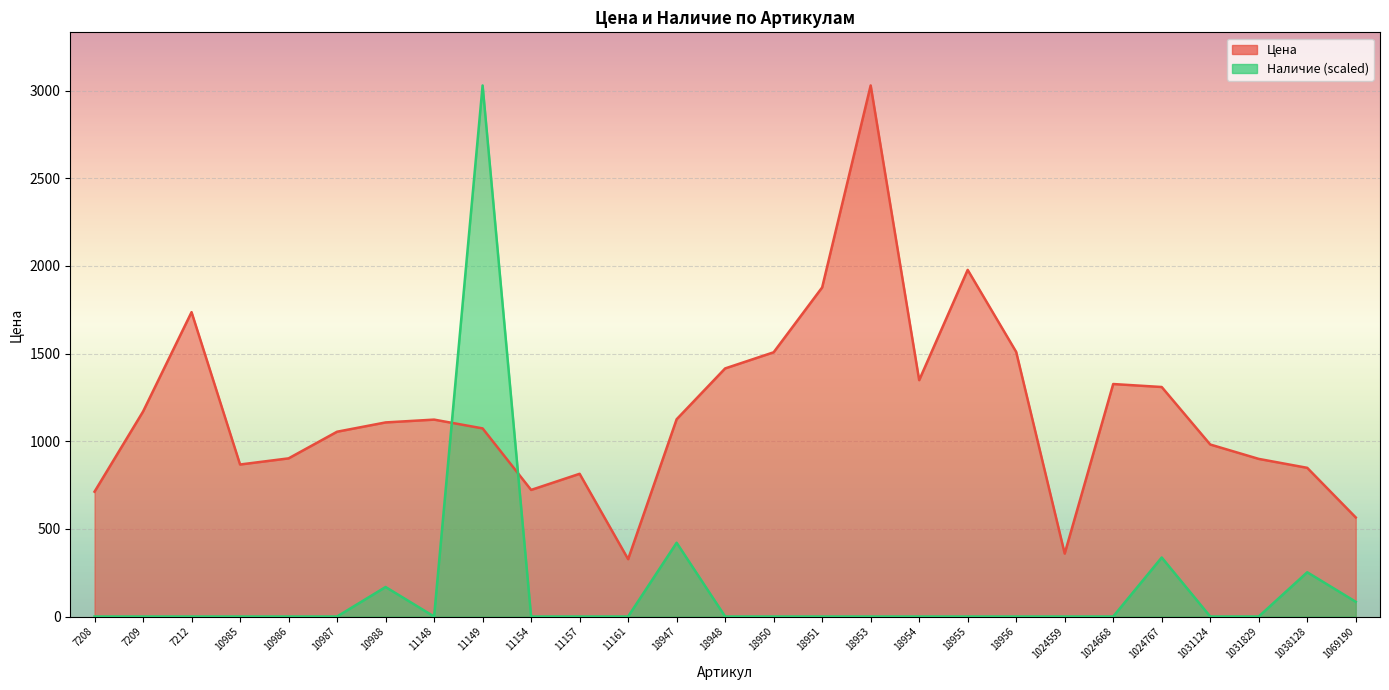

List the series in order of their overall mean, lowest first.

Наличие, Цена